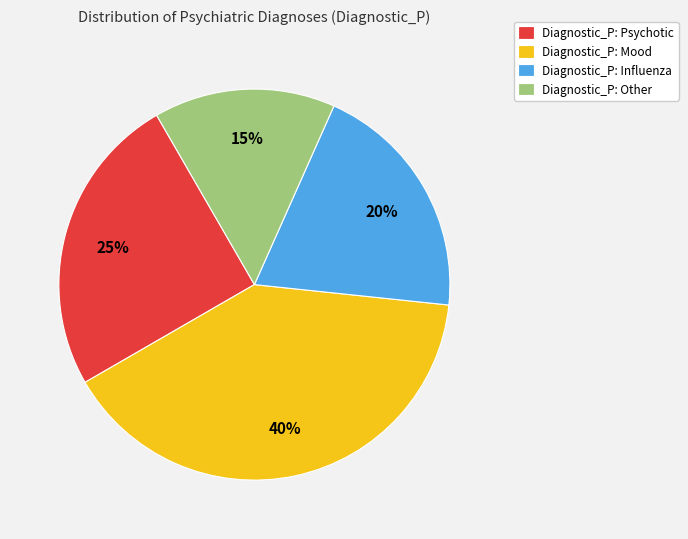

To the nearest percent, what is the difference between the largest and smallest slice percentages?

25%